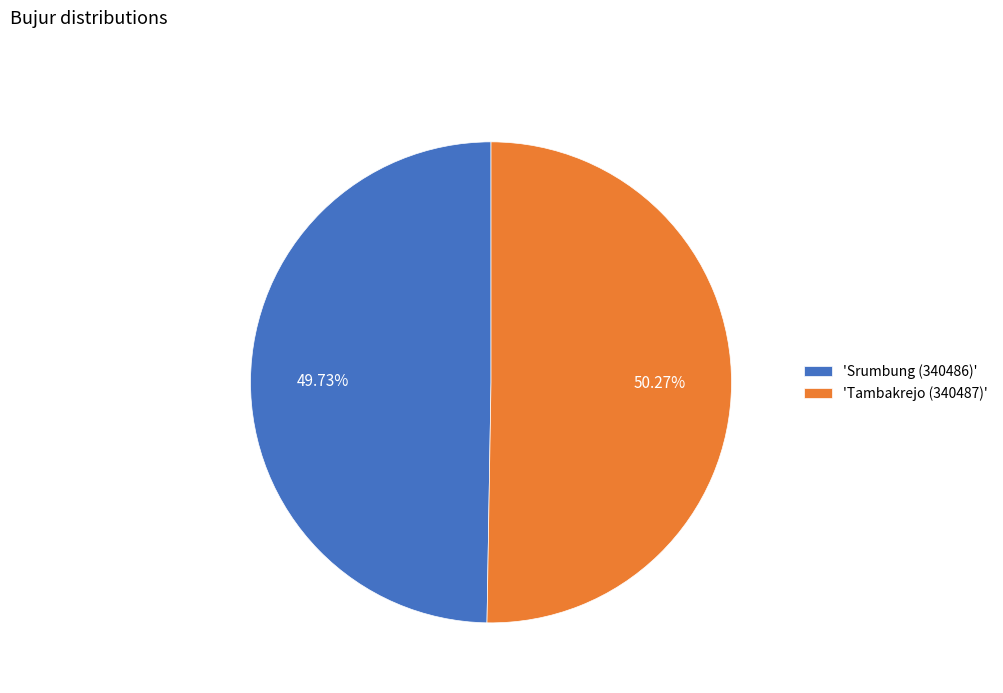

Is there a majority slice in this chart?

Yes